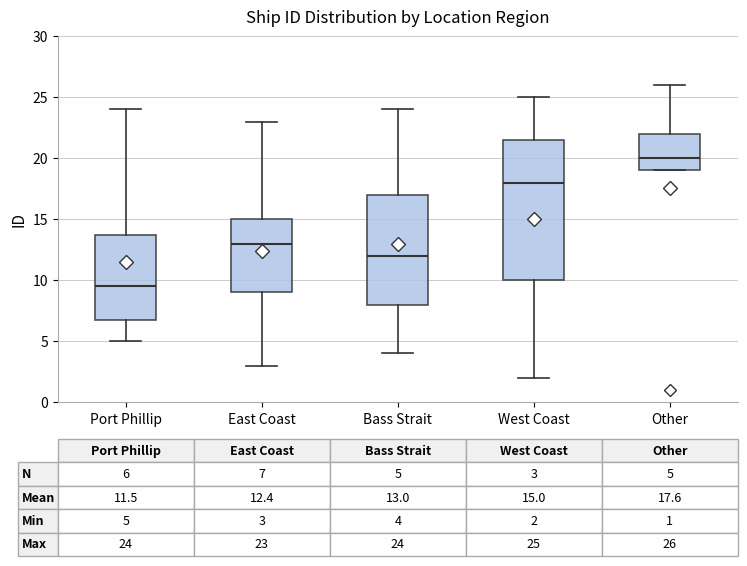

Which box's median line is the highest?

Other